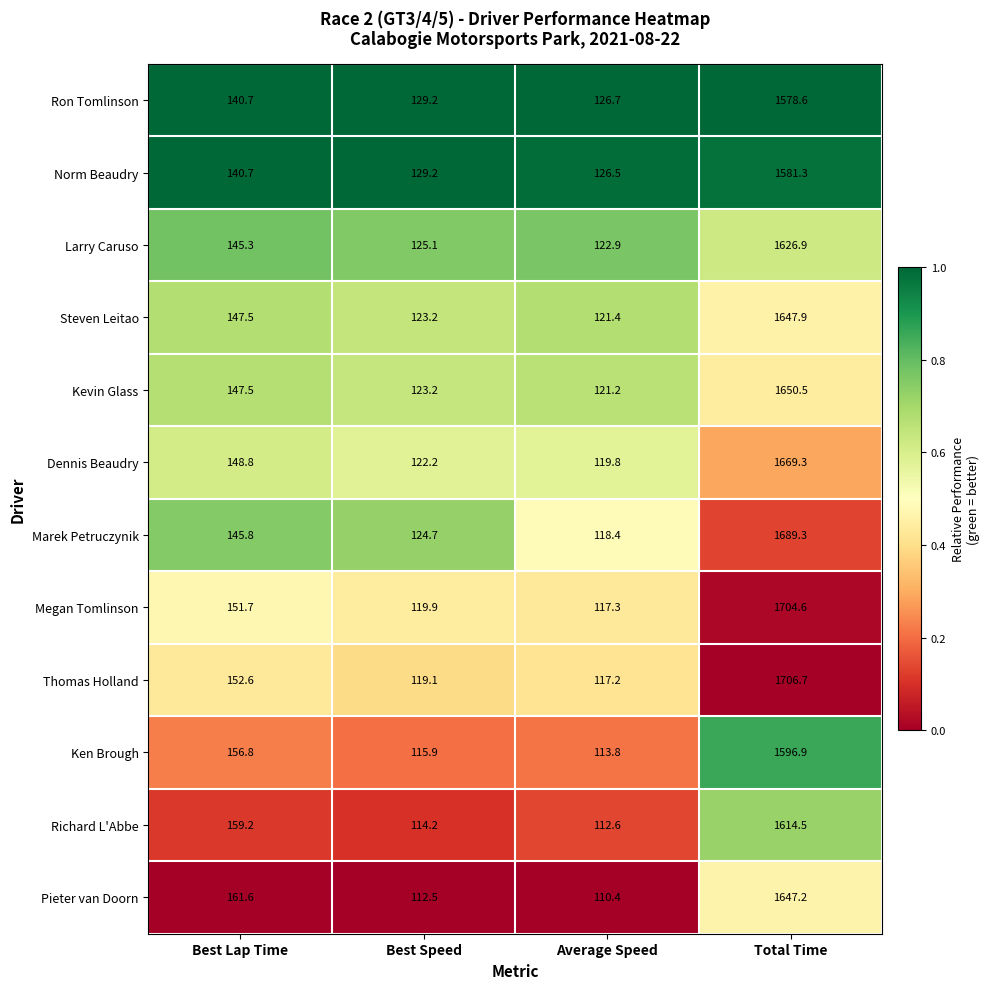

Where is Thomas Holland nearest to the value 911?

Best Lap Time